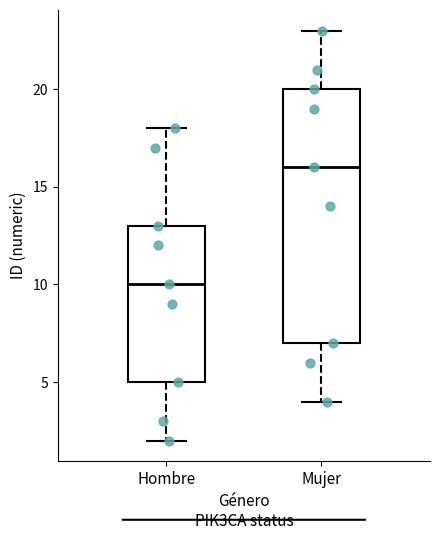

Reading left to right, transcribe this box plot: for each box, give where its median line is, the range the box spans, and where its two whiskers end, as read against the y-axis. The values are not printed on the chart, so give them approximately, as read against the axis.

Hombre: median 10, box 5 to 13, whiskers 2 to 18
Mujer: median 16, box 7 to 20, whiskers 4 to 23